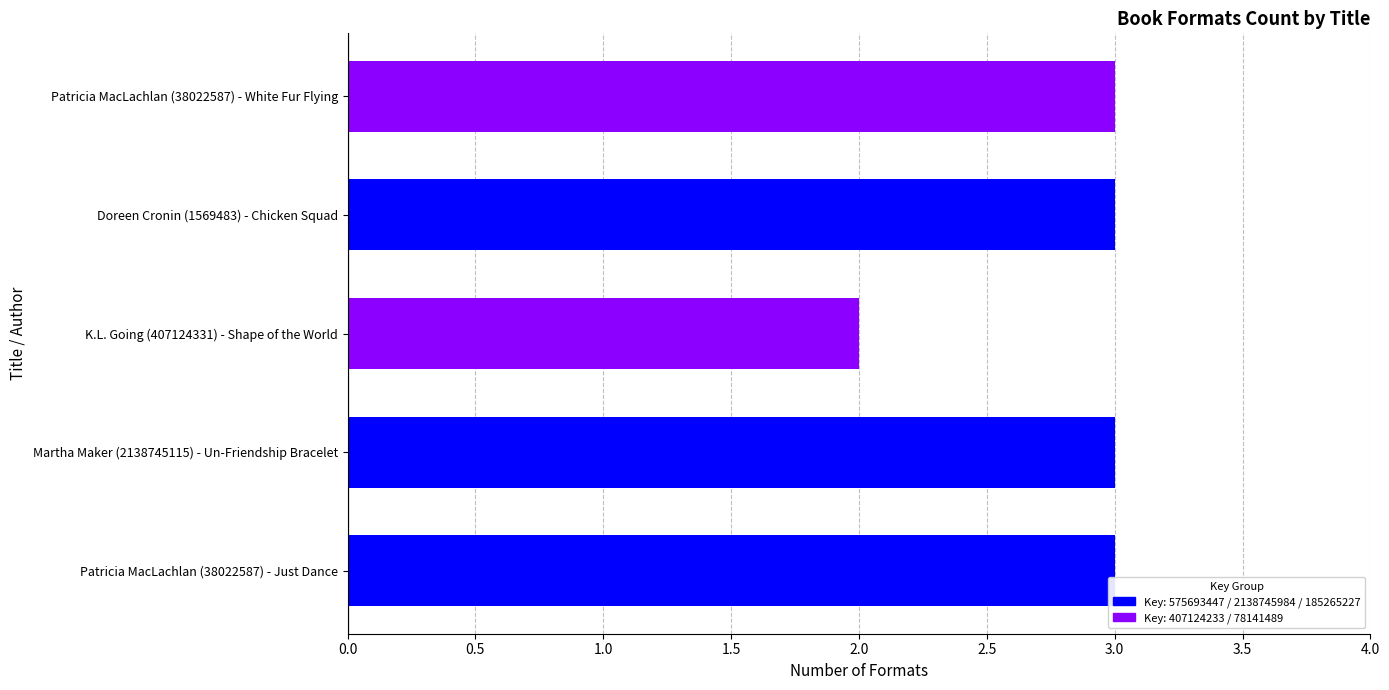

Between K.L. Going (407124331) - Shape of the World and Patricia MacLachlan (38022587) - White Fur Flying, which is larger?

Patricia MacLachlan (38022587) - White Fur Flying